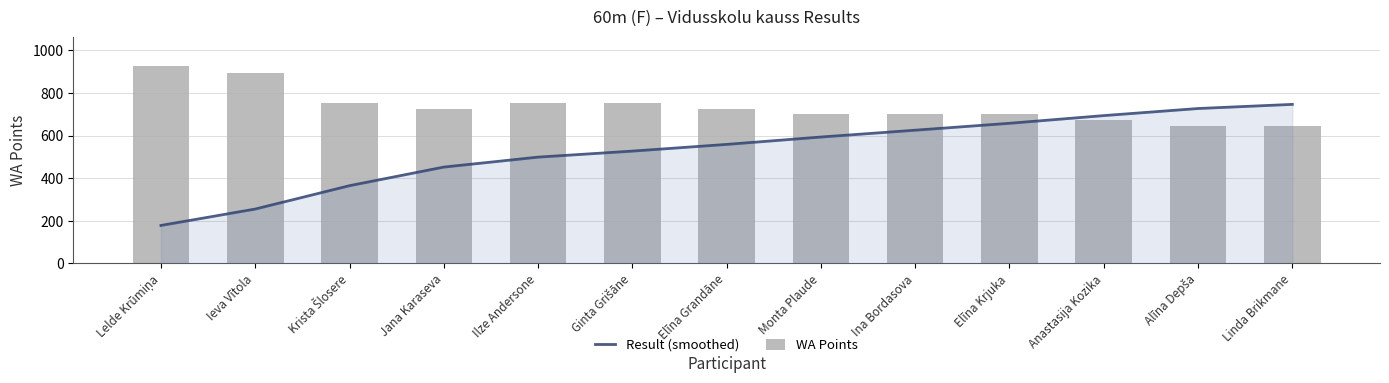

Reading left to right, transcribe all the data shown in this chart.

Result (smoothed): 177.7	254.7	364.5	451.8	498.6	526.9	558.4	593.1	625.1	657.5	693.7	727.0	746.4
WA Points: 926.0	896.0	753.0	726.0	753.0	753.0	726.0	699.0	699.0	699.0	673.0	647.0	647.0